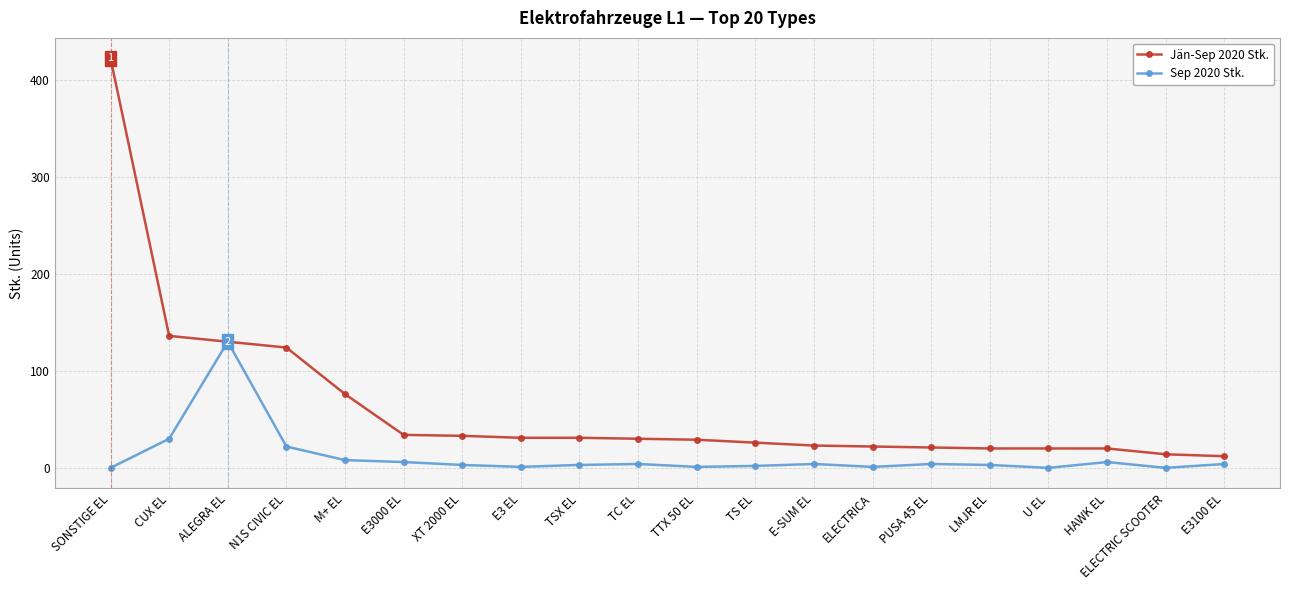

Is it true that Sep 2020 Stk. equals 3 at TSX EL?

True